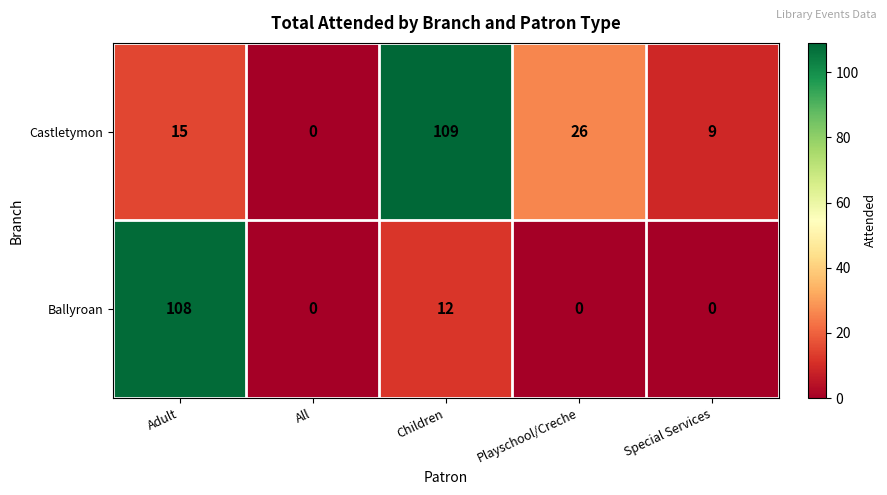

Reading right to left, what are all the values shown in this chart?

Castletymon: Special Services=9	Playschool/Creche=26	Children=109	All=0	Adult=15
Ballyroan: Special Services=0	Playschool/Creche=0	Children=12	All=0	Adult=108